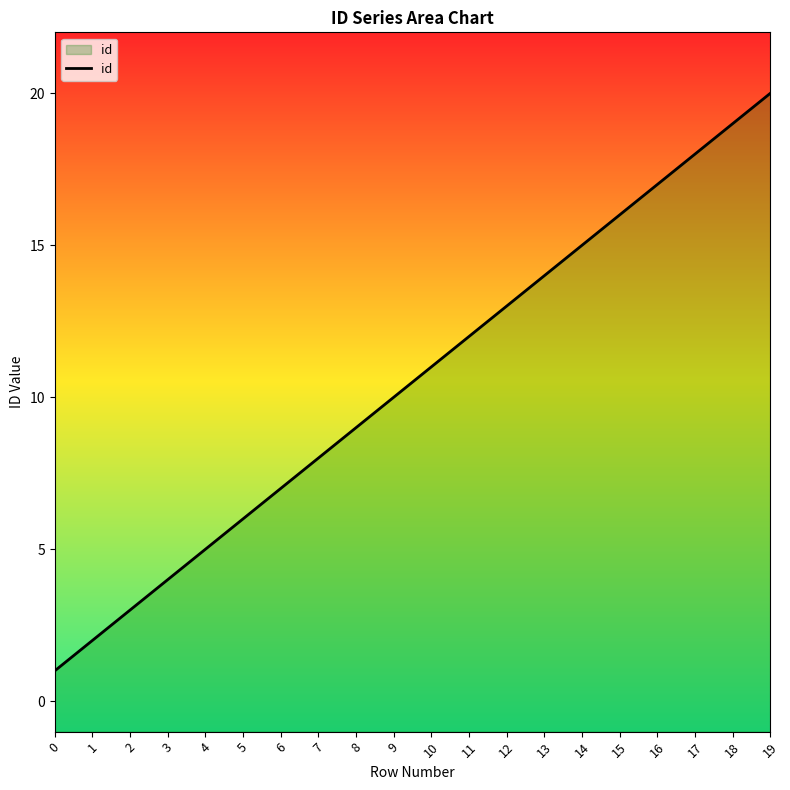

Where is the data nearest to the value 10?

9